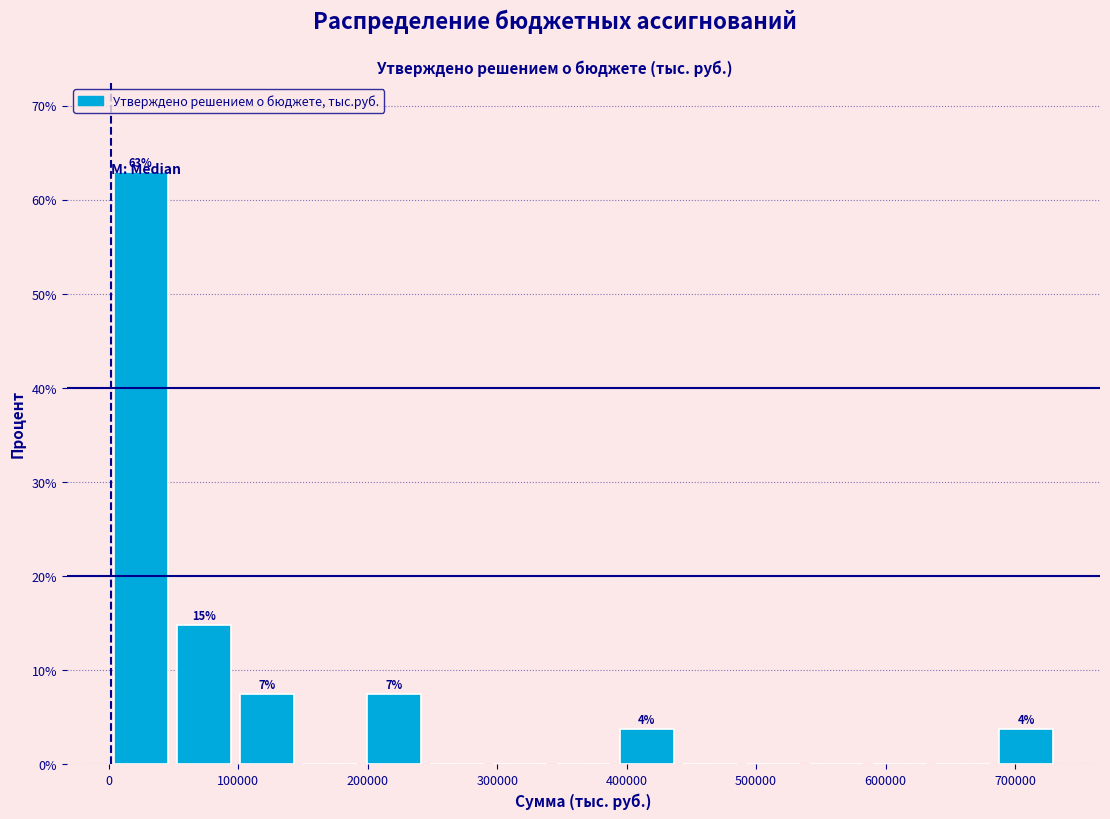

Which range on the x-axis has the tallest bar?

0 to 50000